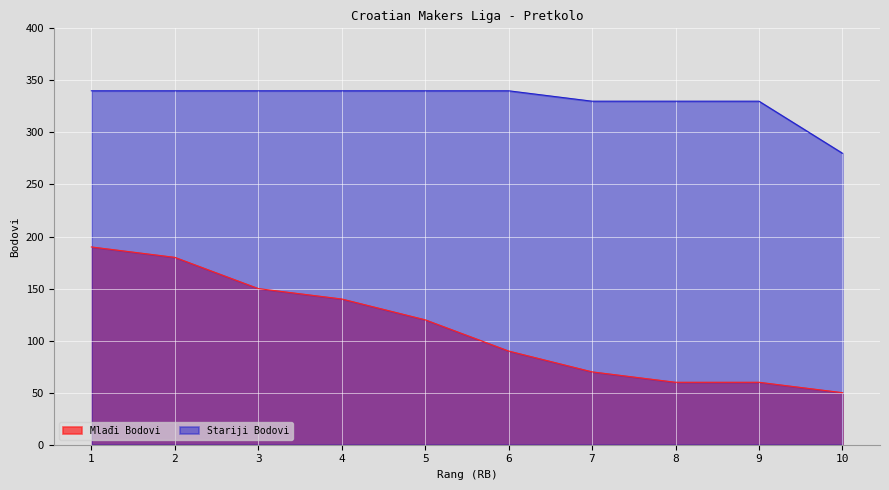

At which label is Stariji Bodovi closest to 310?

7